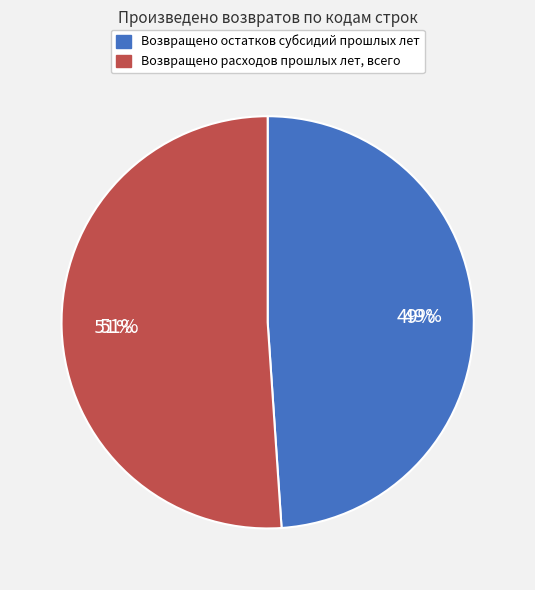

What percentage is the Возвращено остатков субсидий прошлых лет slice, to the nearest percent?

49%